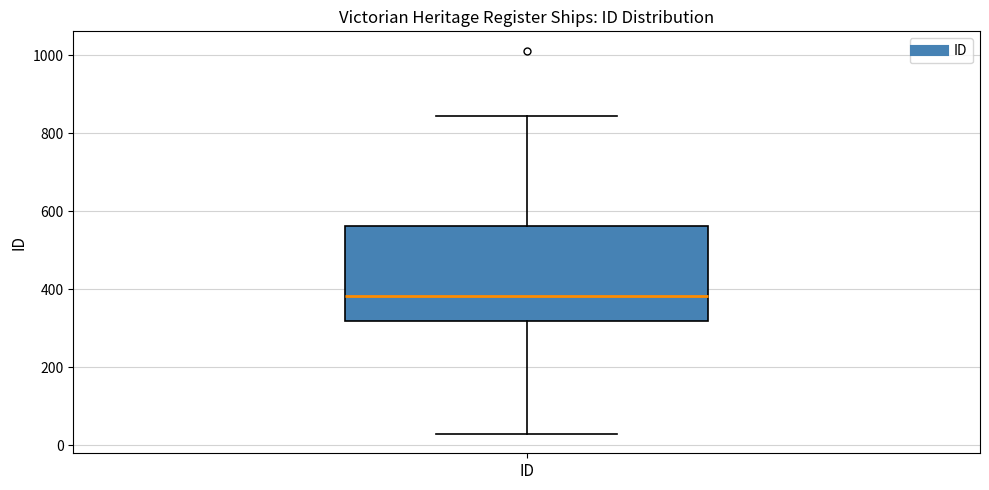

Where is the lower edge of the box for ID on the y-axis? The values are not printed on the chart, so give them approximately, as read against the axis.

320